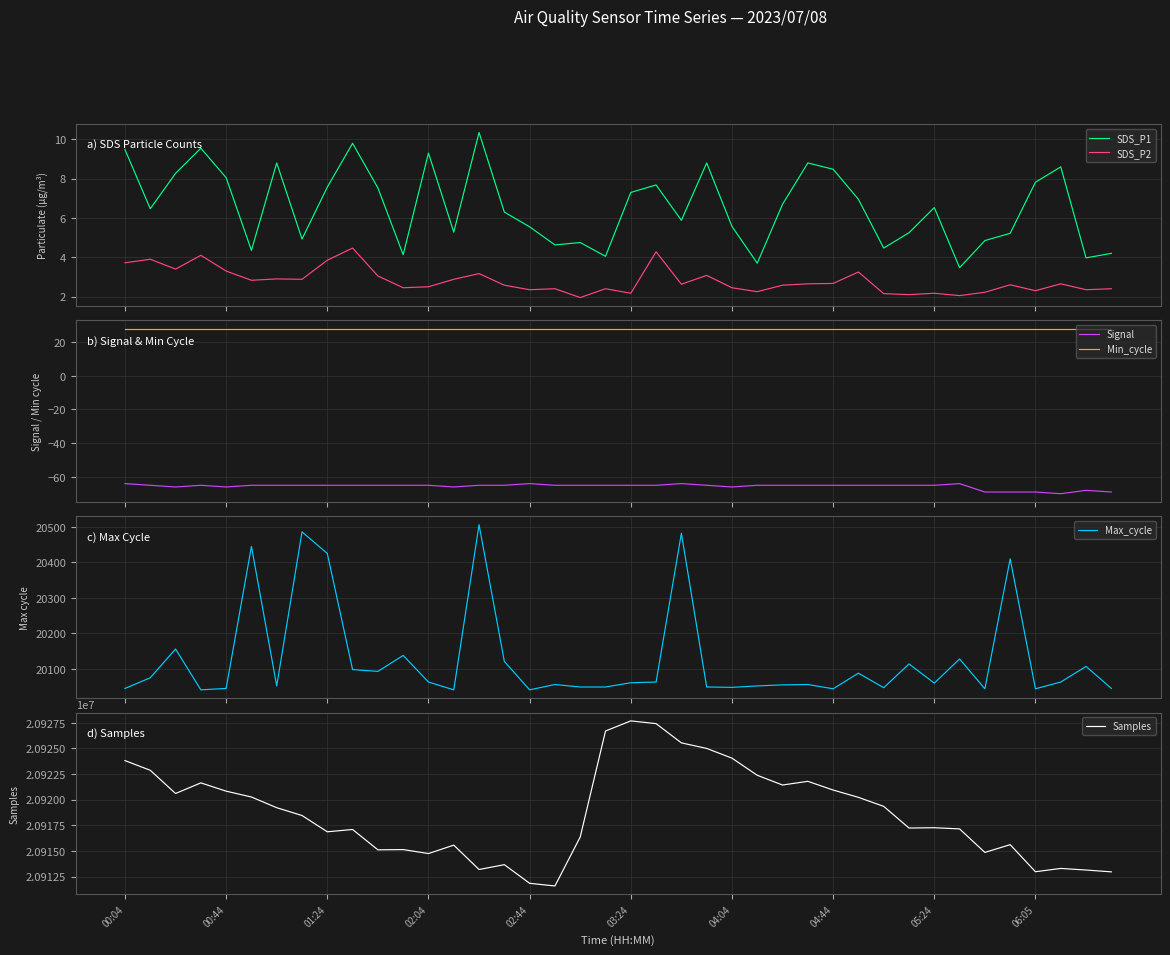

True or false: Signal and Min_cycle cross at least once.

False